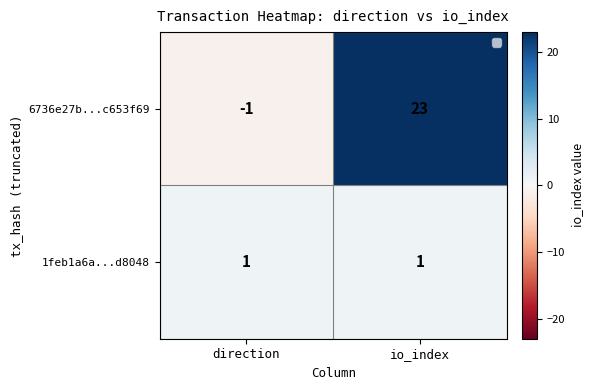

At which label does 6736e27b...c653f69 reach its minimum?

direction